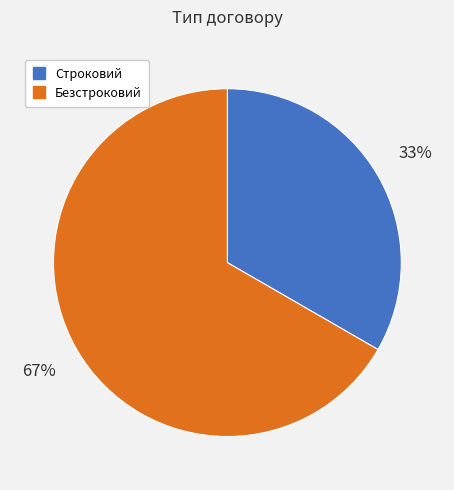

How many segments does this pie chart have?

2